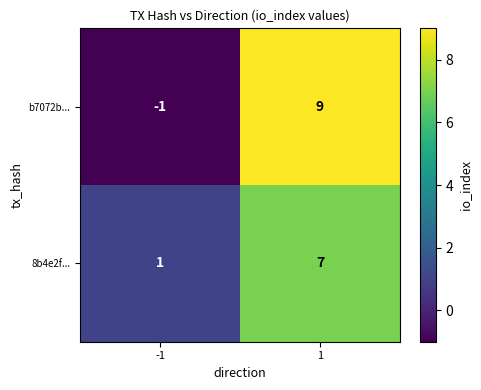

List the series in order of their peak value, highest first.

b7072b..., 8b4e2f...